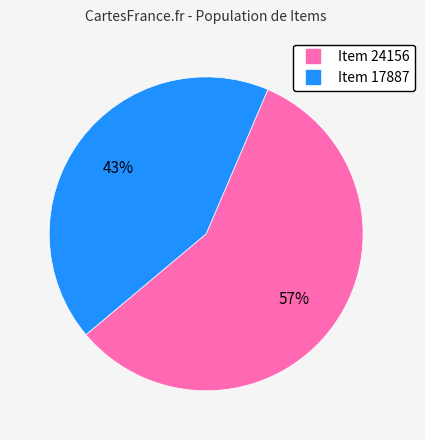

Count the number of slices in the pie.

2